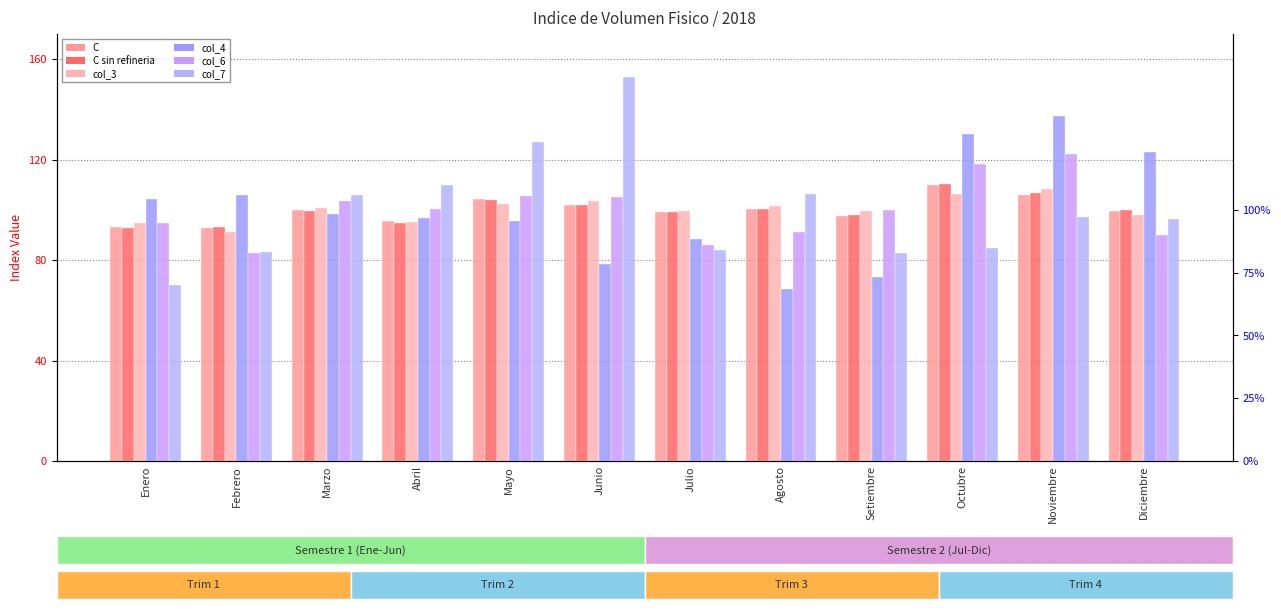

What position from the right is Febrero?

11